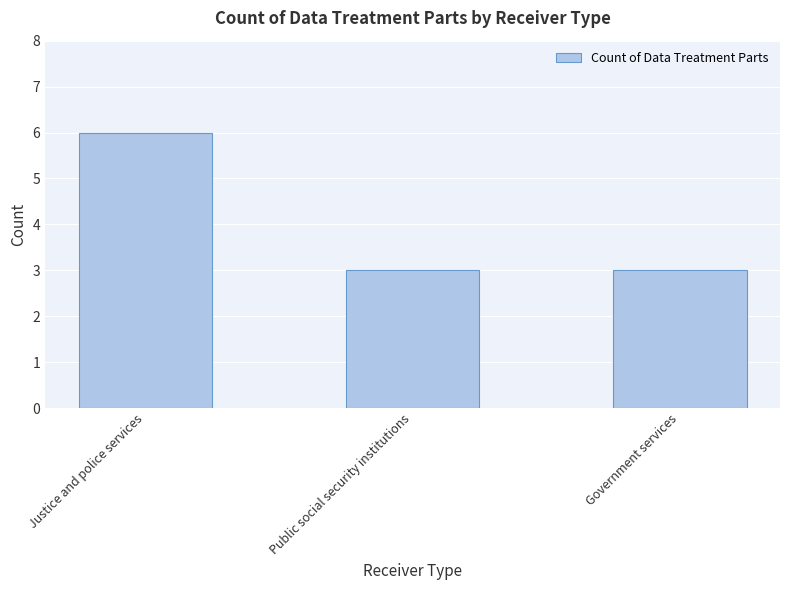

Reading right to left, transcribe all the data shown in this chart.

Government services=3	Public social security institutions=3	Justice and police services=6